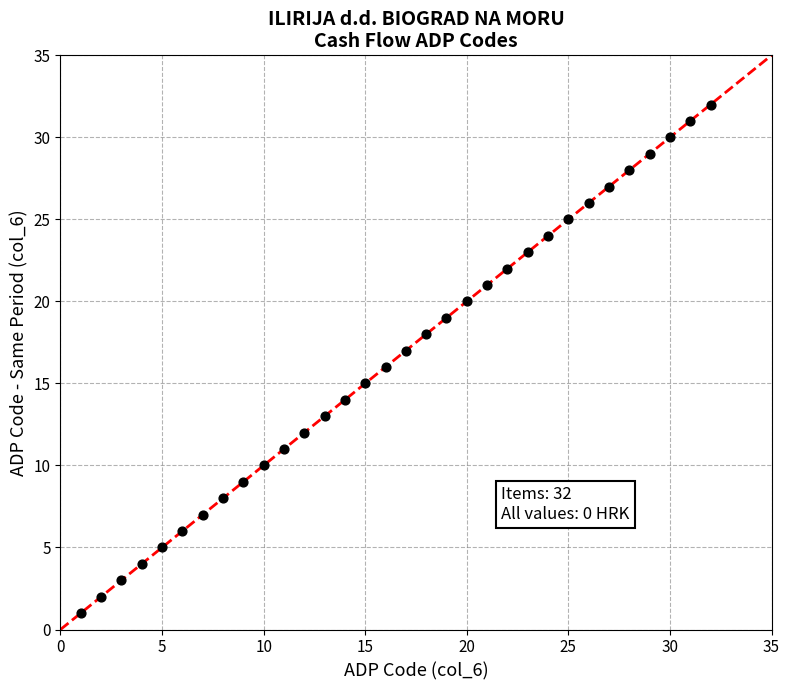

What is the range of Y values (max minus min)?

31